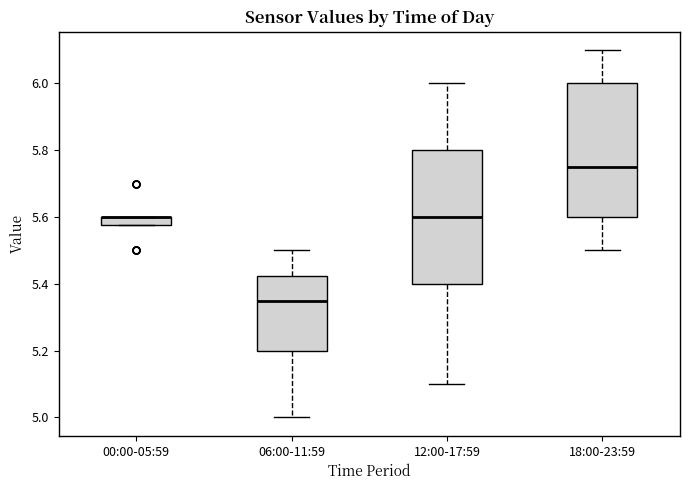

Where is the lower edge of the box for 00:00-05:59 on the y-axis? The values are not printed on the chart, so give them approximately, as read against the axis.

5.58